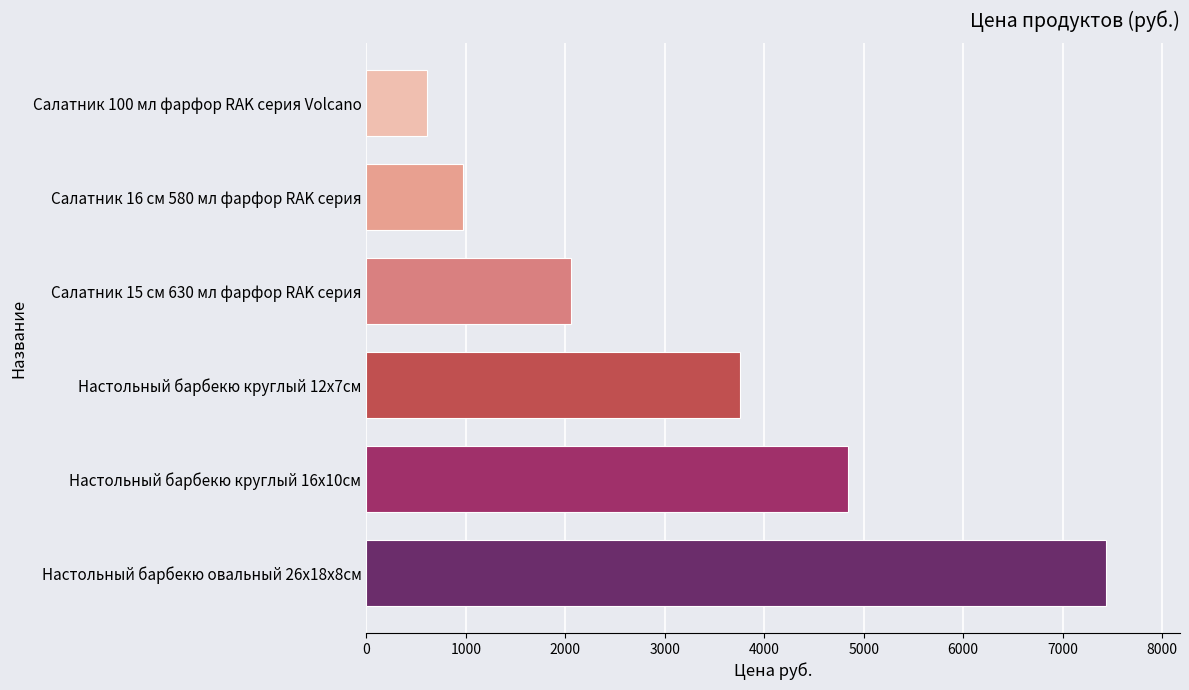

Are the bars horizontal?

Yes